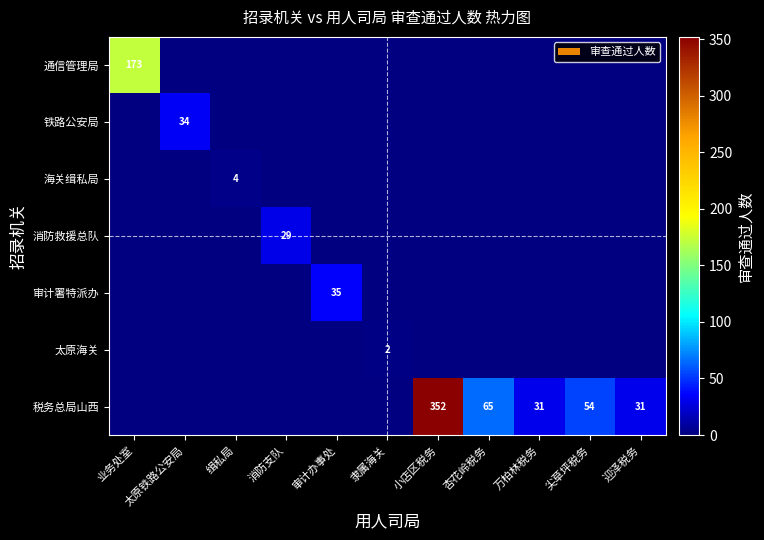

At which category is the sum across all series the highest?

小店区税务